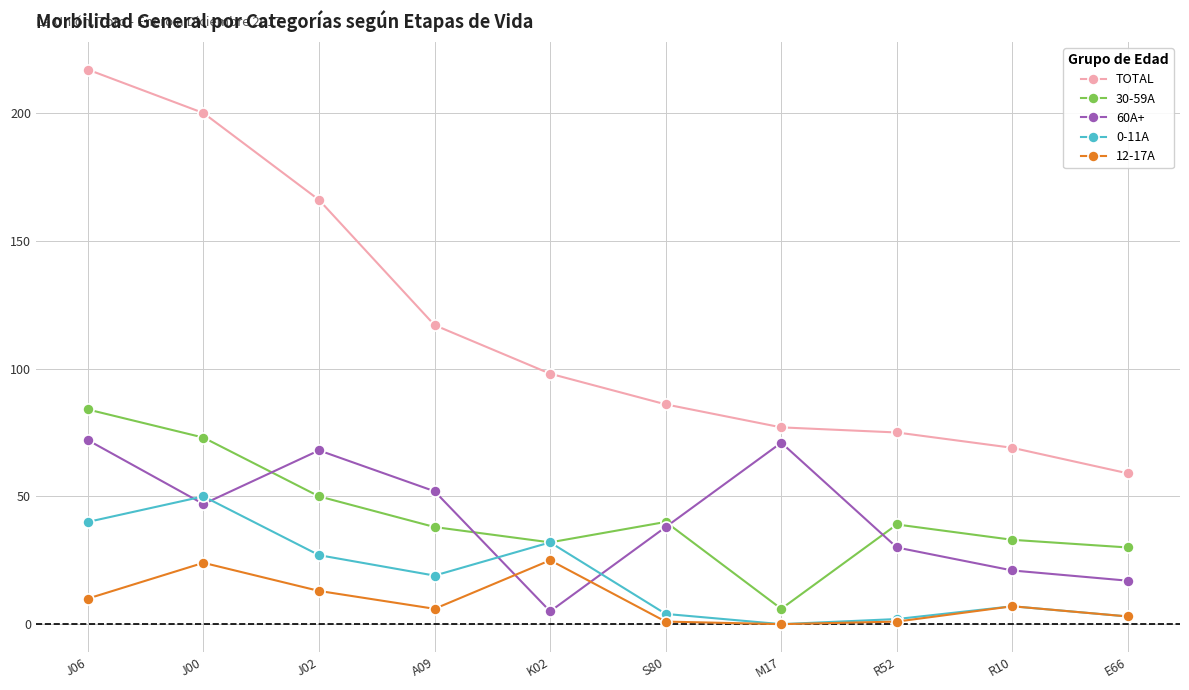

What is the approximate value of TOTAL at R52?

75